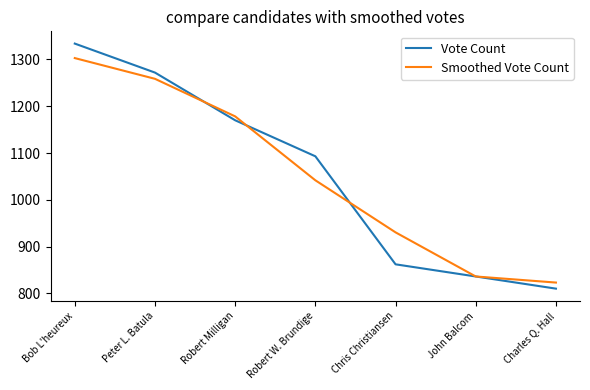

Reading left to right, extract all data points from this chart.

Vote Count: 1334.0	1272.0	1170.0	1093.0	862.0	836.0	810.0
Smoothed Vote Count: 1303.0	1258.7	1178.3	1041.7	930.3	836.0	823.0